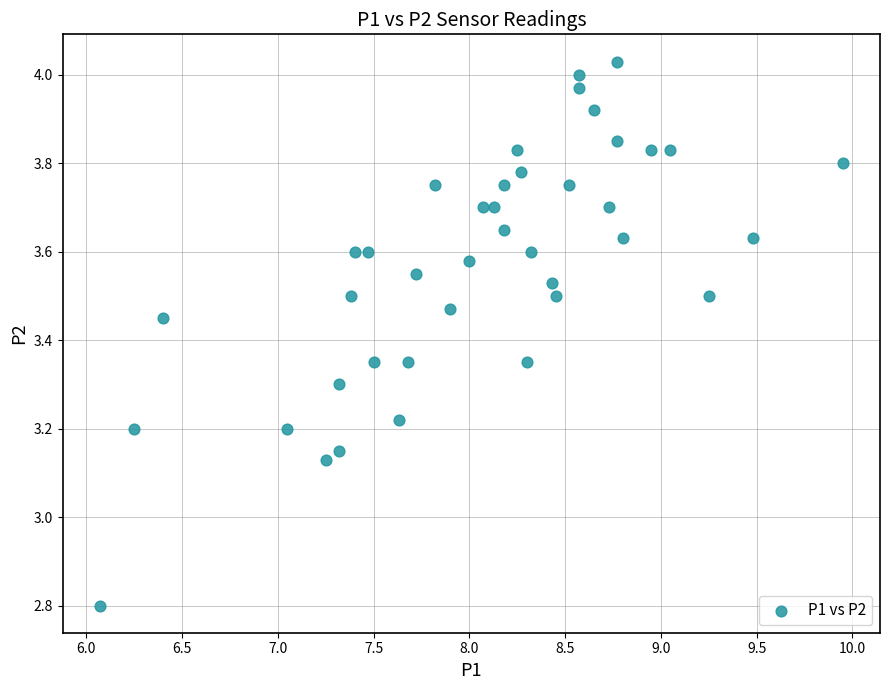

What is the range of Y values (max minus min)?

1.2